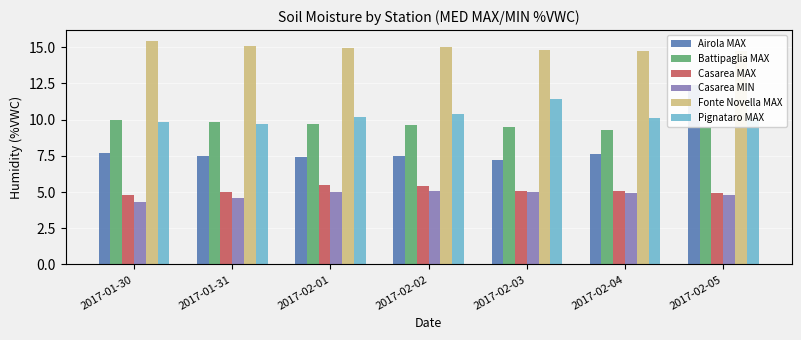

Is the value of Pignataro MAX at 2017-02-01 greater than the value of Casarea MIN at 2017-01-31?

Yes